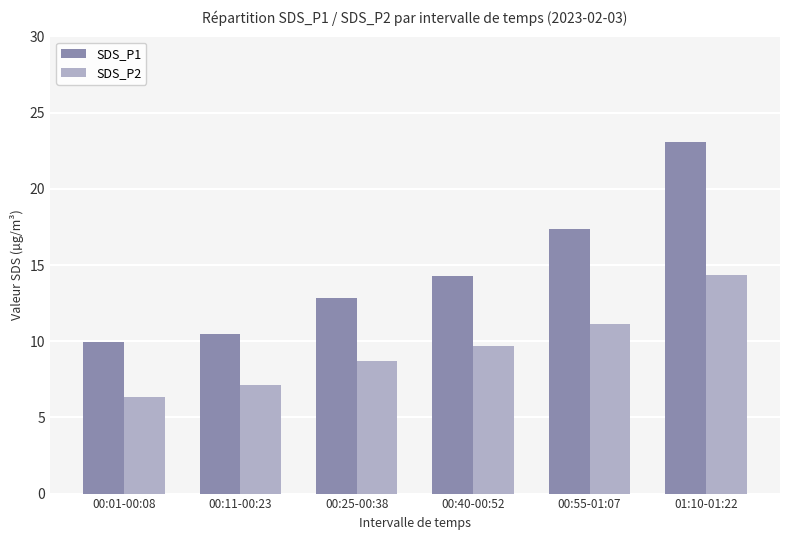

Which series has the largest total across all categories?

SDS_P1